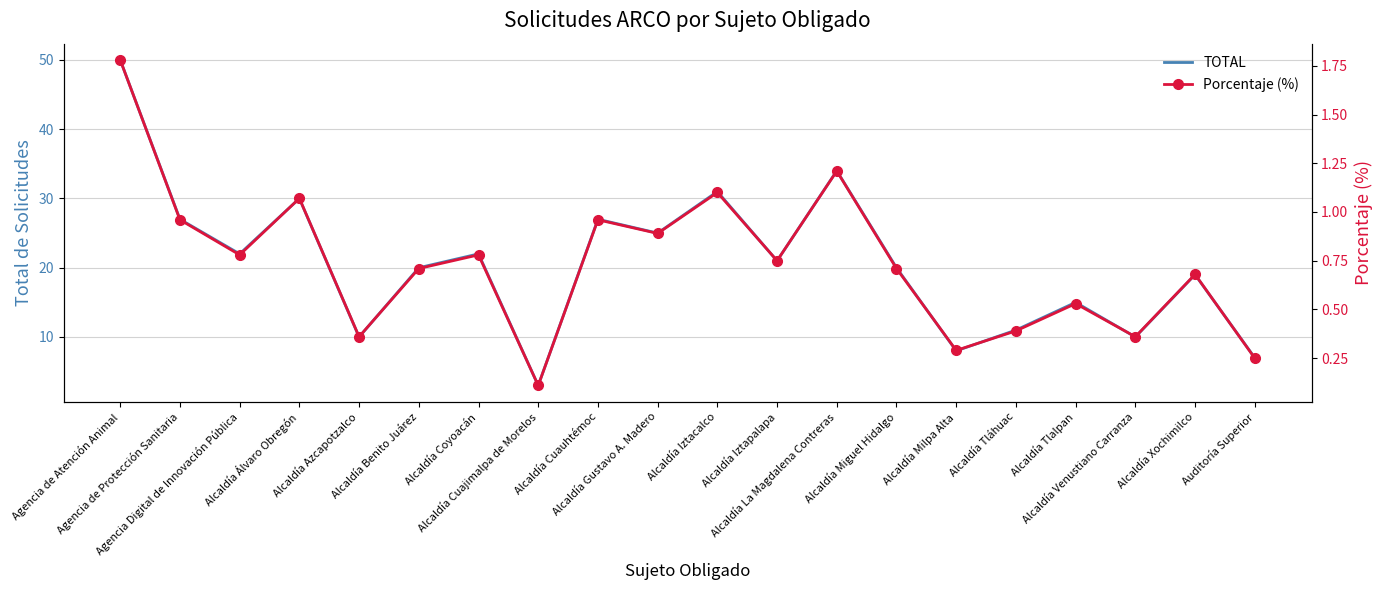

Rank the categories by TOTAL value from highest to lowest.

Agencia de Atención Animal, Alcaldía La Magdalena Contreras, Alcaldía Iztacalco, Alcaldía Álvaro Obregón, Agencia de Protección Sanitaria, Alcaldía Cuauhtémoc, Alcaldía Gustavo A. Madero, Agencia Digital de Innovación Pública, Alcaldía Coyoacán, Alcaldía Iztapalapa, Alcaldía Benito Juárez, Alcaldía Miguel Hidalgo, Alcaldía Xochimilco, Alcaldía Tlalpan, Alcaldía Tláhuac, Alcaldía Azcapotzalco, Alcaldía Venustiano Carranza, Alcaldía Milpa Alta, Auditoría Superior, Alcaldía Cuajimalpa de Morelos